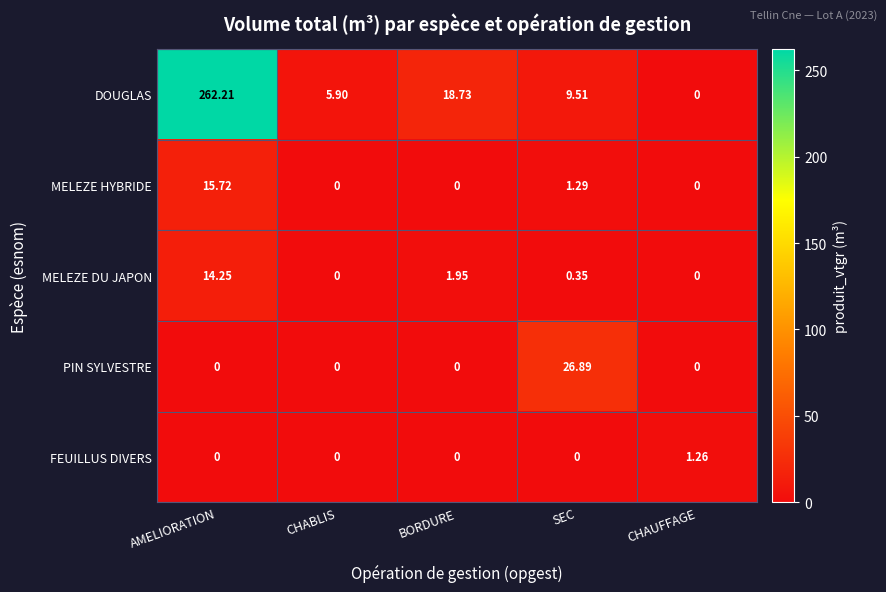

Between BORDURE and SEC, which series saw the biggest shift?

PIN SYLVESTRE